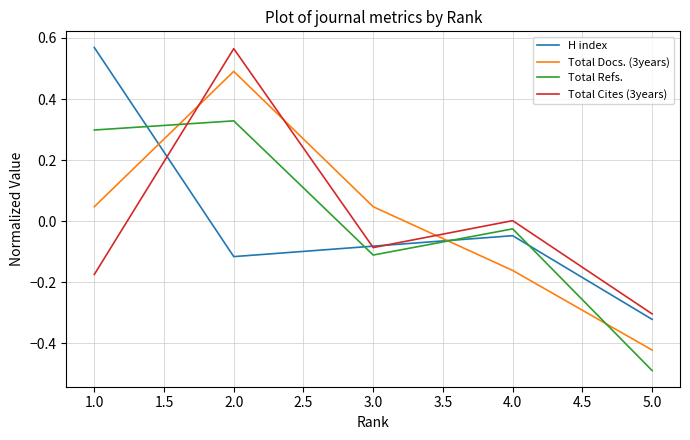

At 1.0, list the series in order from largest to smallest.

H index, Total Refs., Total Docs. (3years), Total Cites (3years)